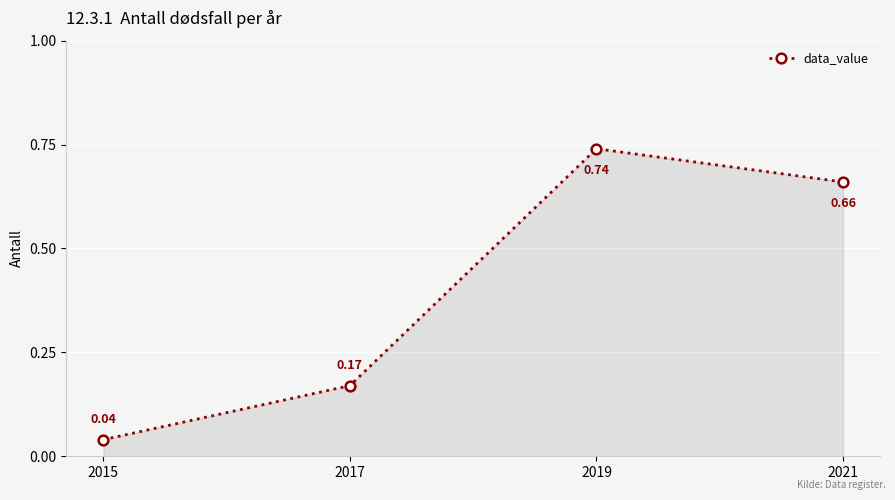

How many distinct data groups are displayed?

1